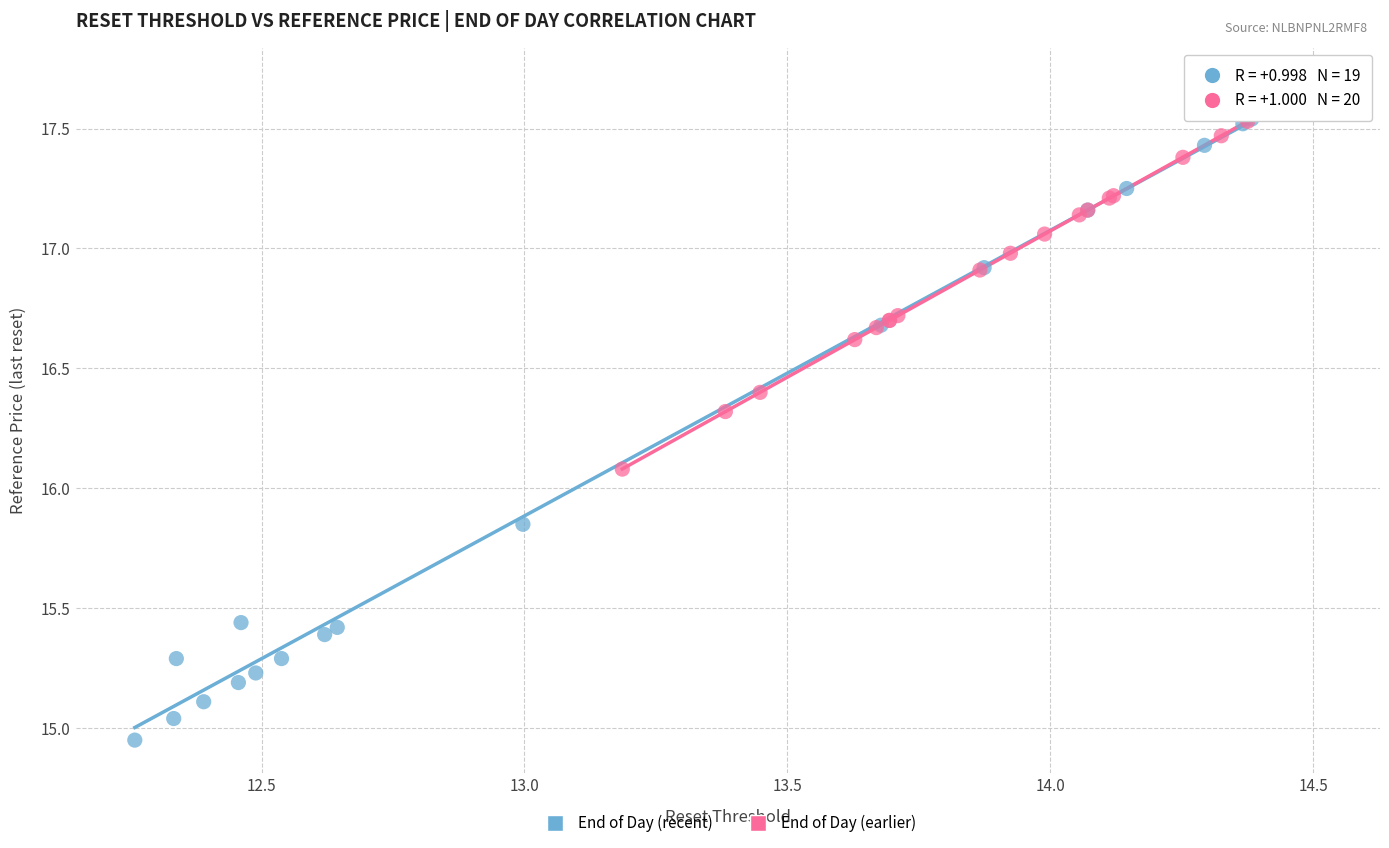

Which series contains the highest Y value?

End of Day (earlier)